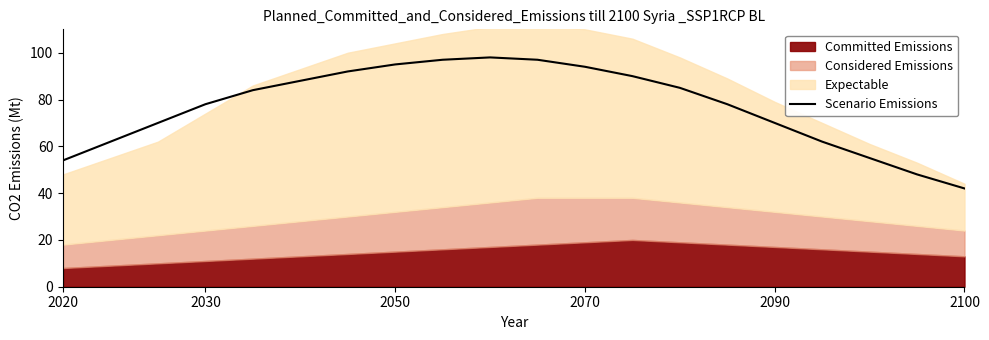

What is the lowest value of the Scenario Emissions series?

42